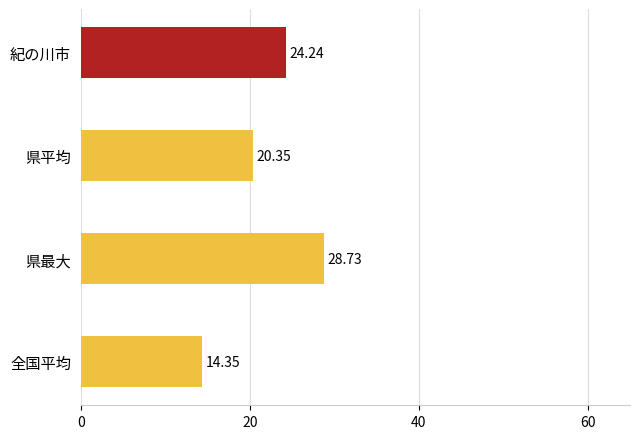

What is the difference between the second highest and second lowest values?

3.9